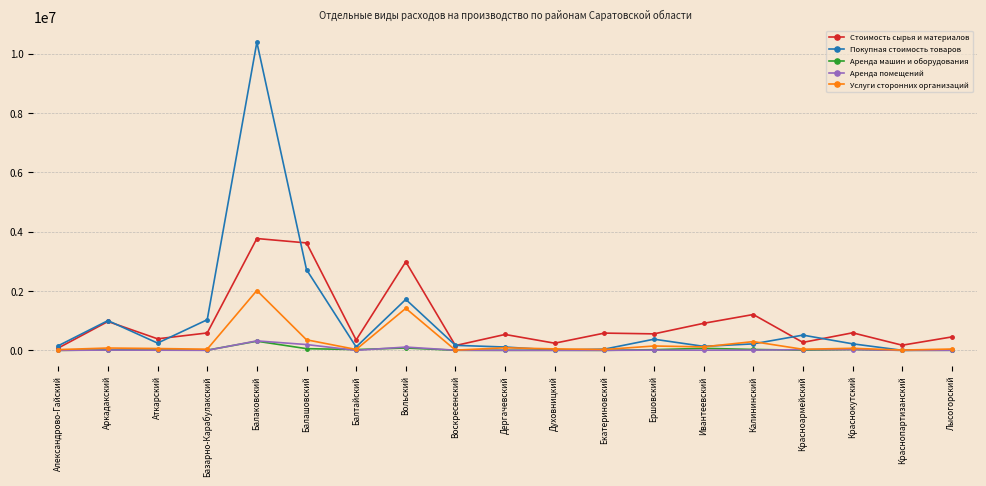

What is the label of the 16th point from the left?

Красноармейский